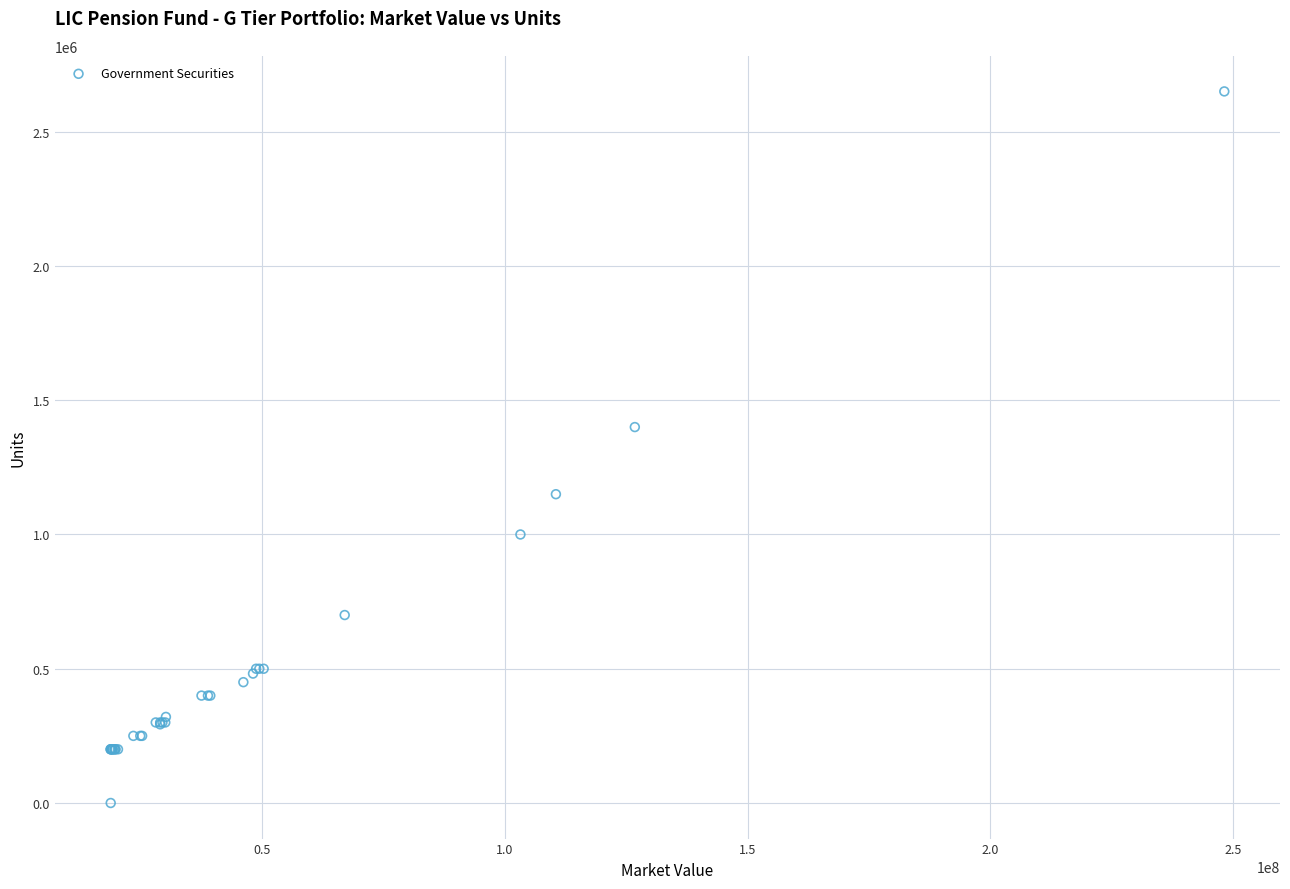

What Y value in the scatter plot is closest to 1325010?

1400000